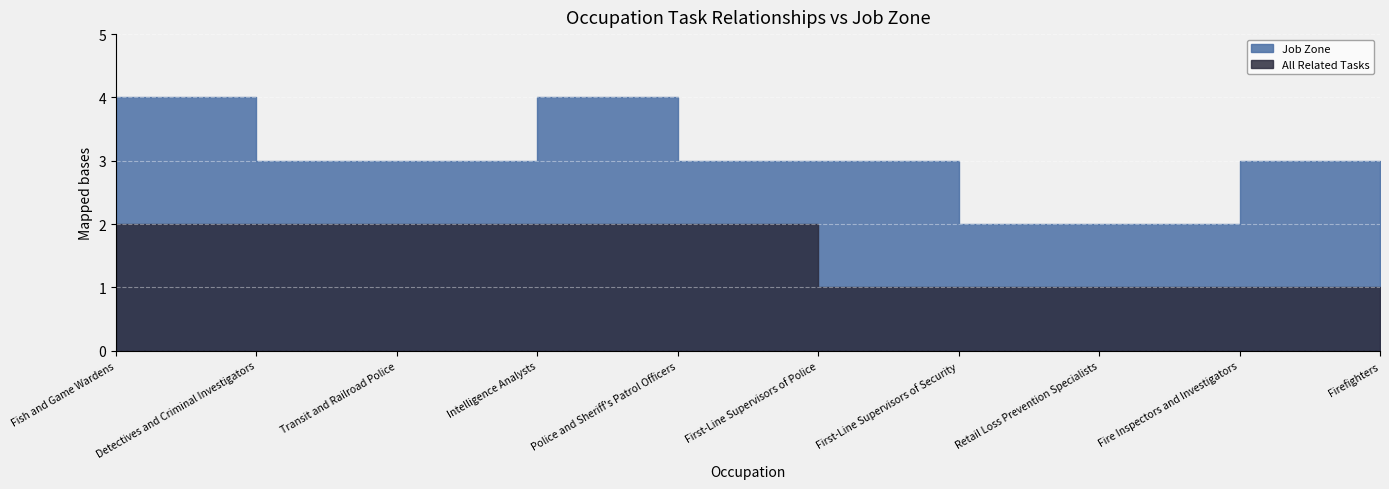

At which label does All Related Tasks reach its minimum?

First-Line Supervisors of Police